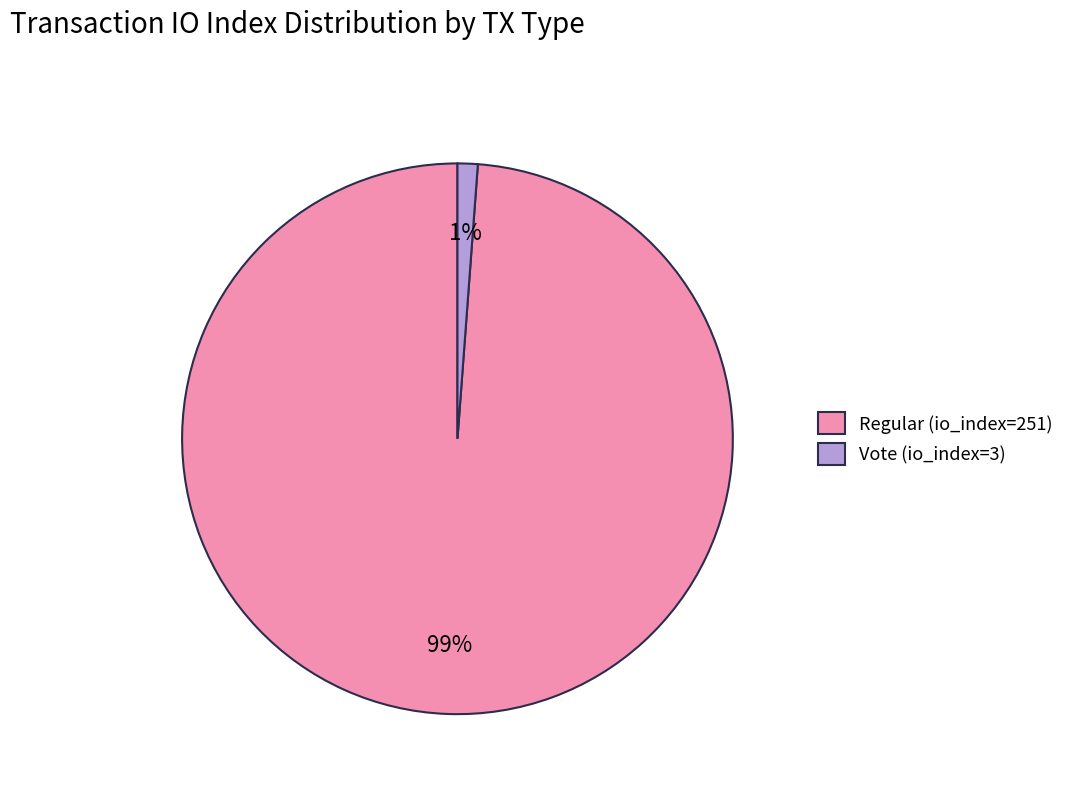

Between Vote (io_index=3) and Regular (io_index=251), which is larger?

Regular (io_index=251)